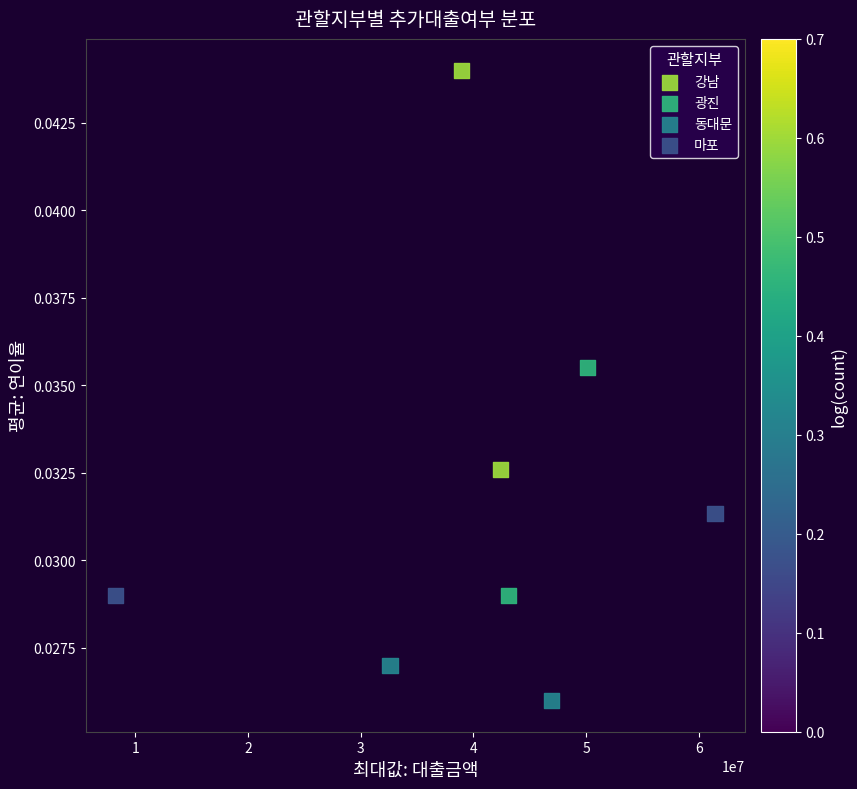

Which series has the widest spread of Y values?

강남